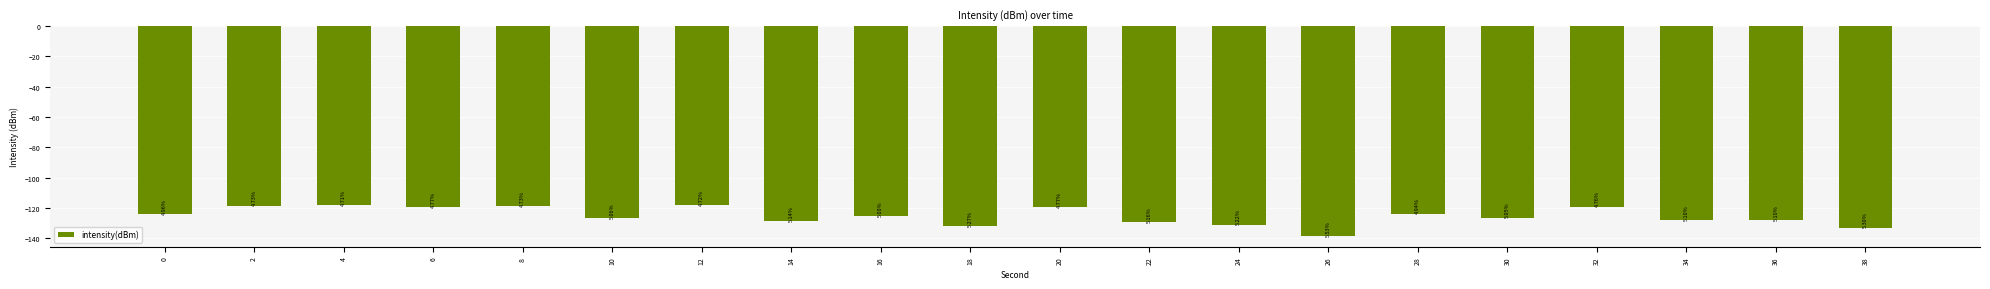

Which label corresponds to the smallest value in the chart?

26